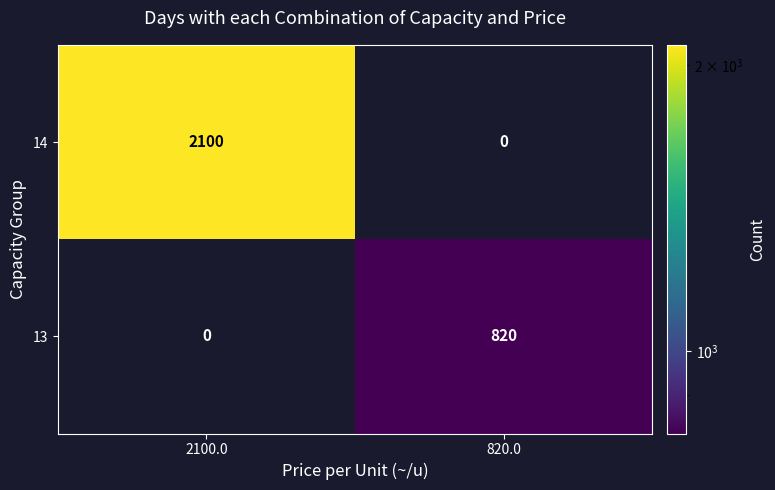

Reading left to right, what are all the values shown in this chart?

14: 2100	0
13: 0	820